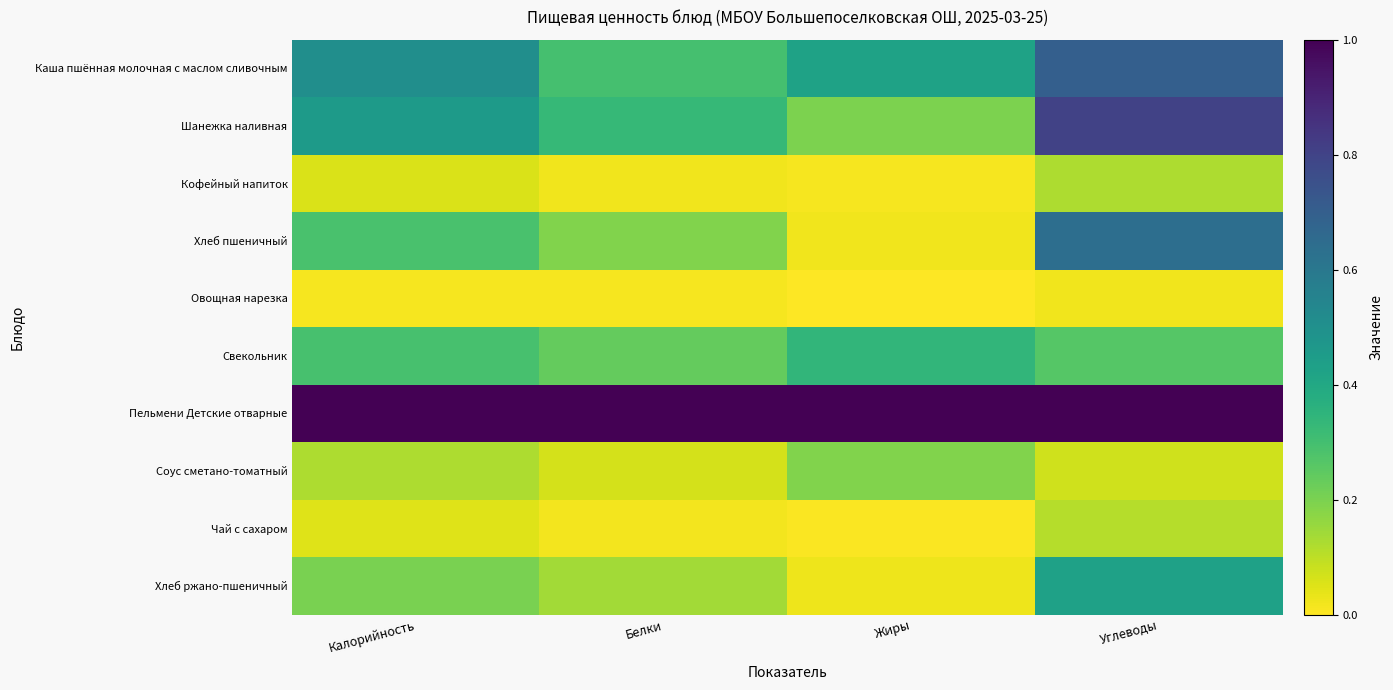

The Хлеб пшеничный series shows 0.2 at Белки. True or false?

True